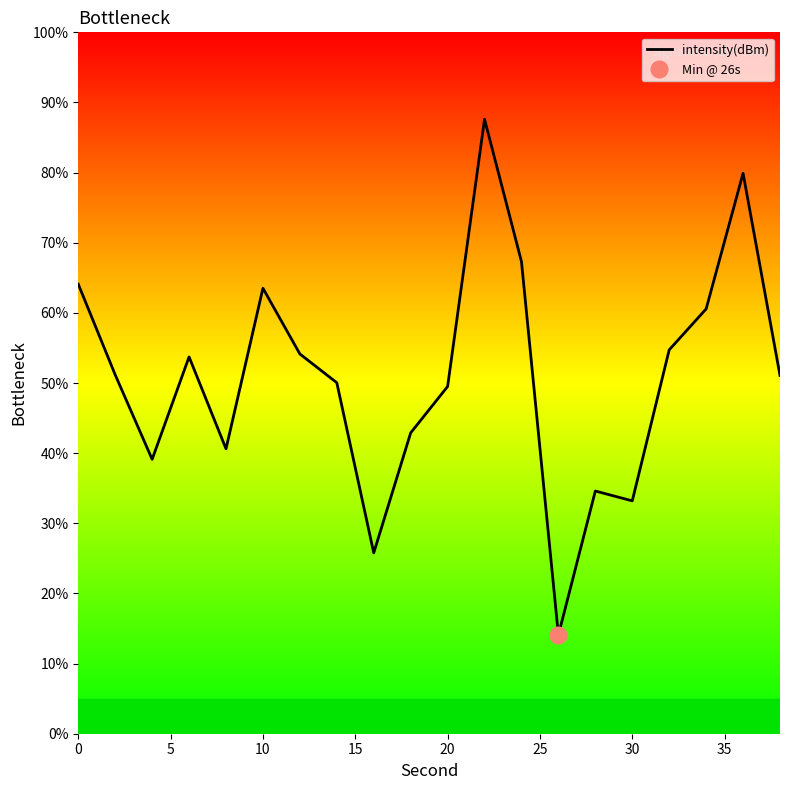

How many lines are shown in the chart?

1